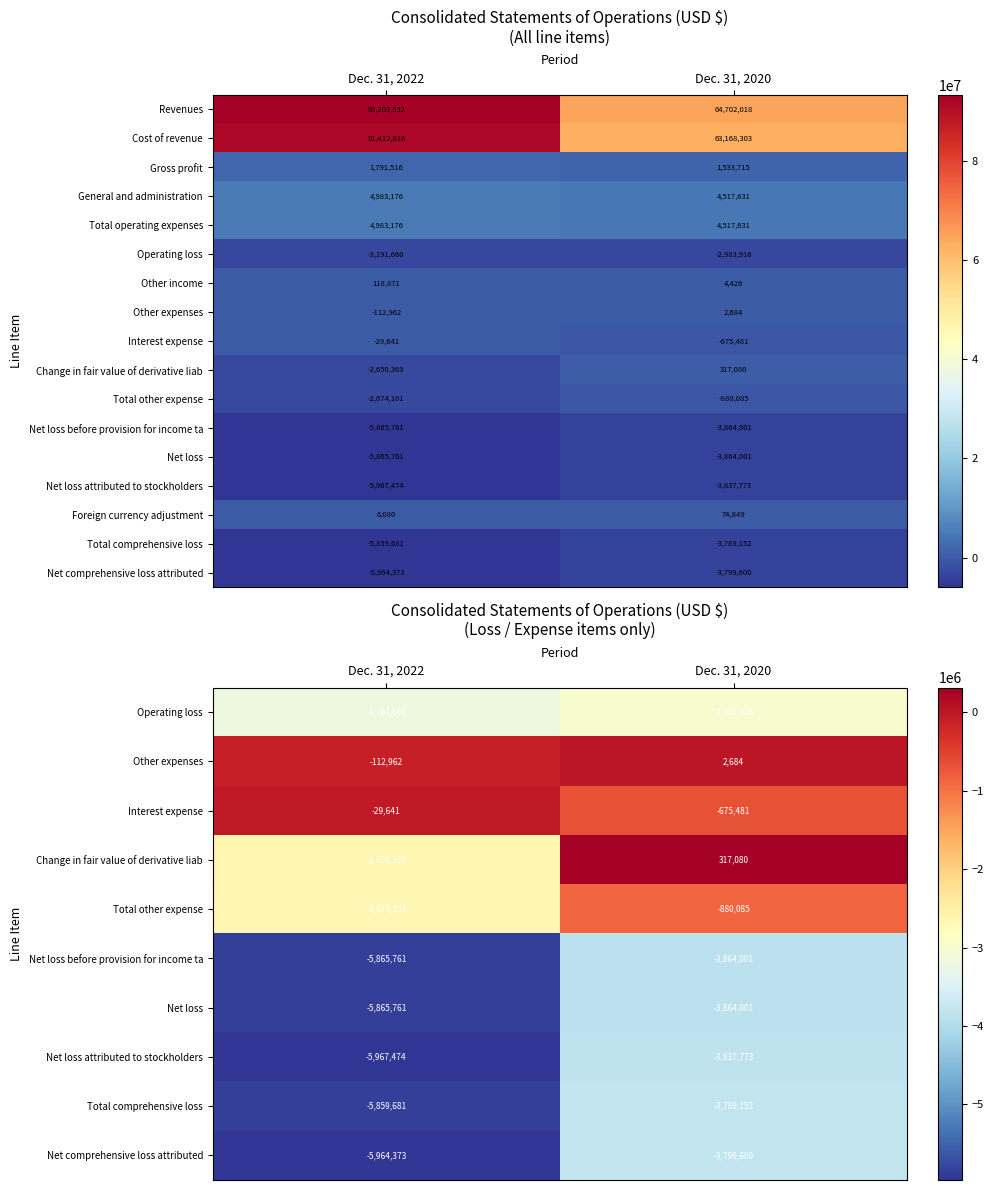

List the labels in order of Revenues value, smallest first.

Dec. 31, 2020, Dec. 31, 2022